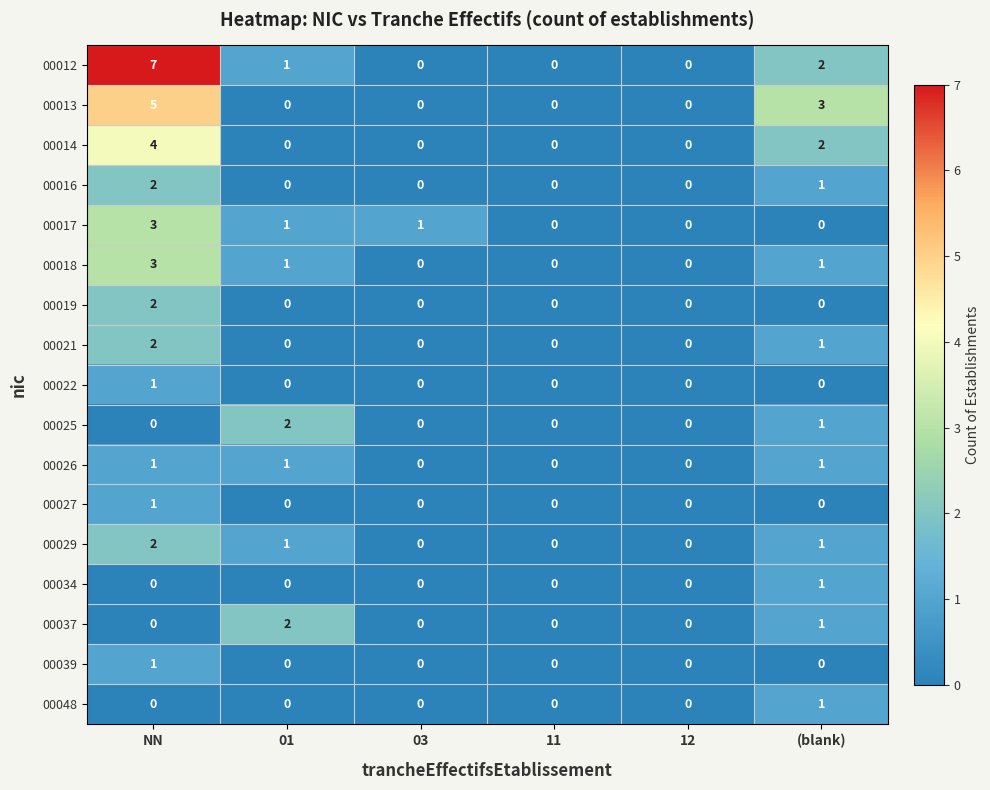

The 00021 series shows 2 at (blank). True or false?

False